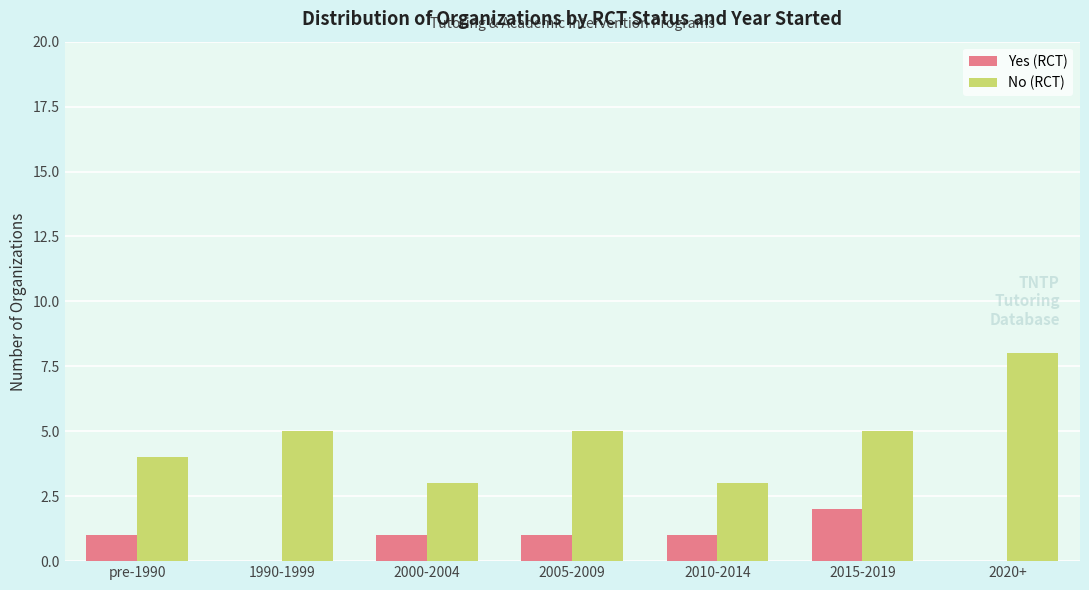

What is the greatest value displayed?

8